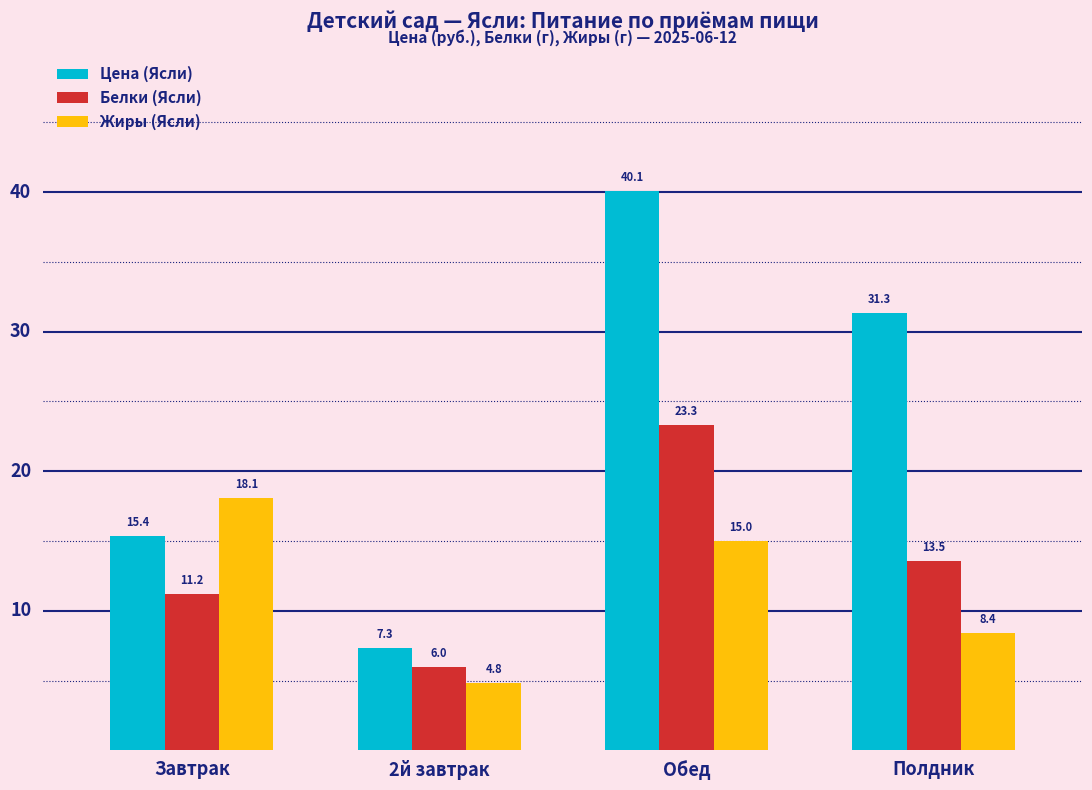

How many groups of bars are there?

4